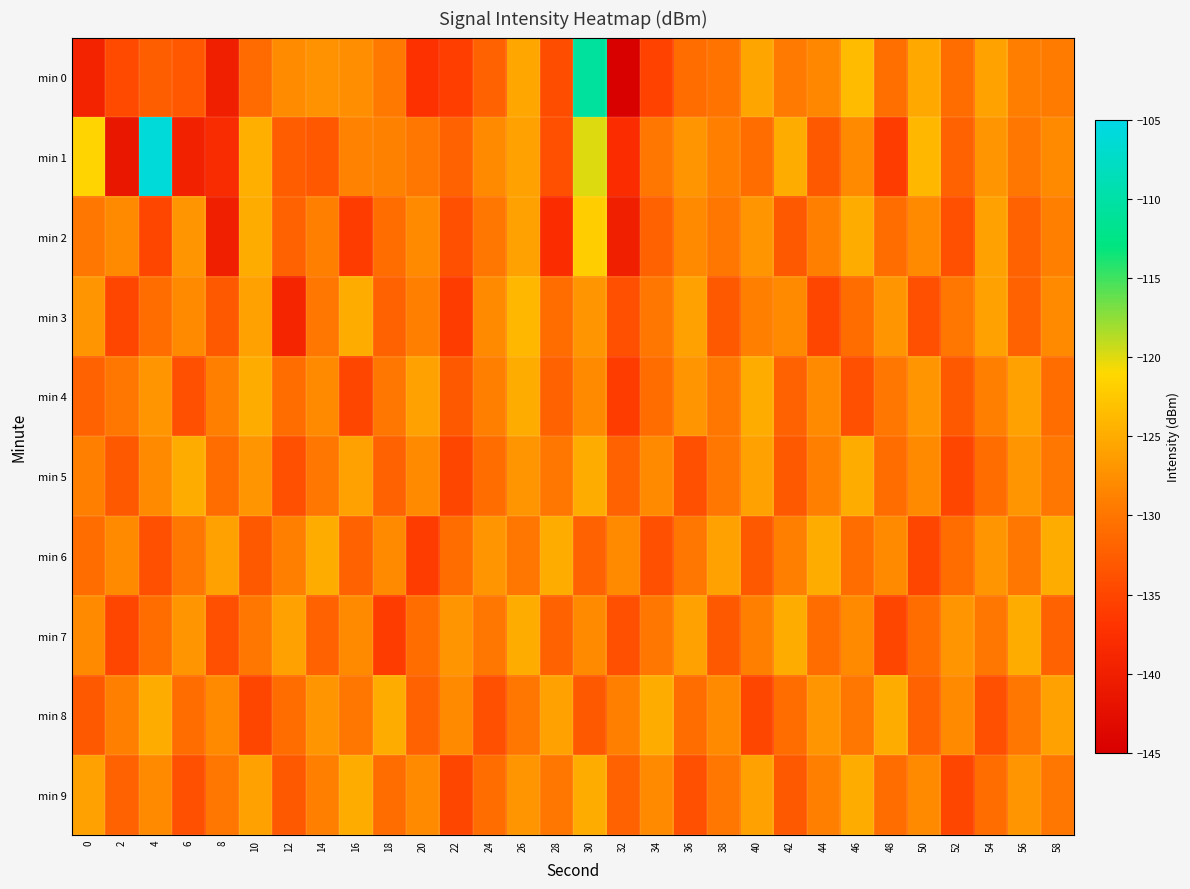

Which category has the lowest value across all series?

32